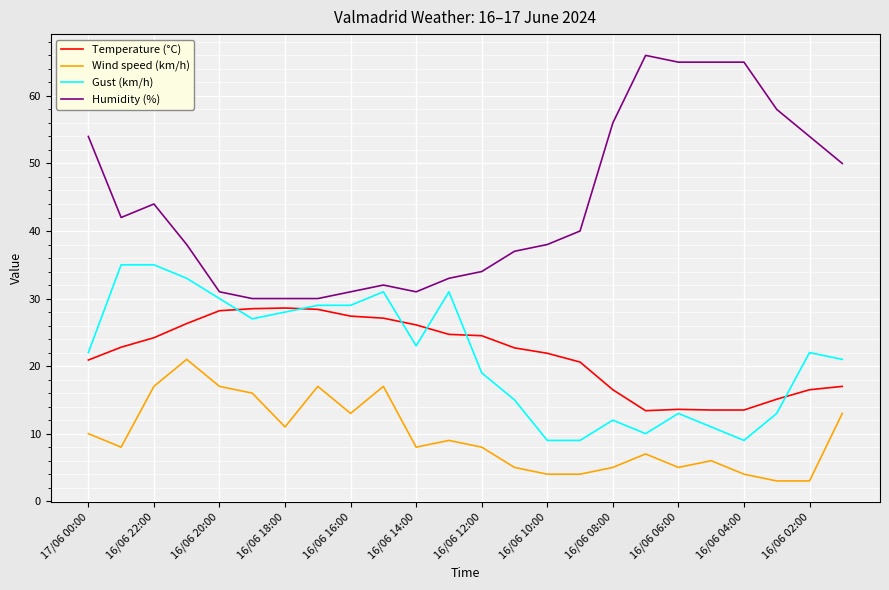

What is the lowest value of the Gust (km/h) series?

9.0